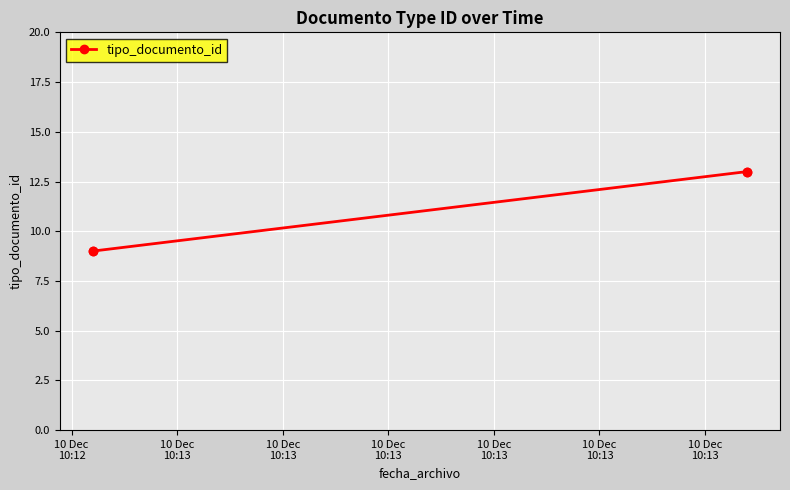

Between 10 Dec
10:13 and 10 Dec
10:12, which is larger?

10 Dec
10:13